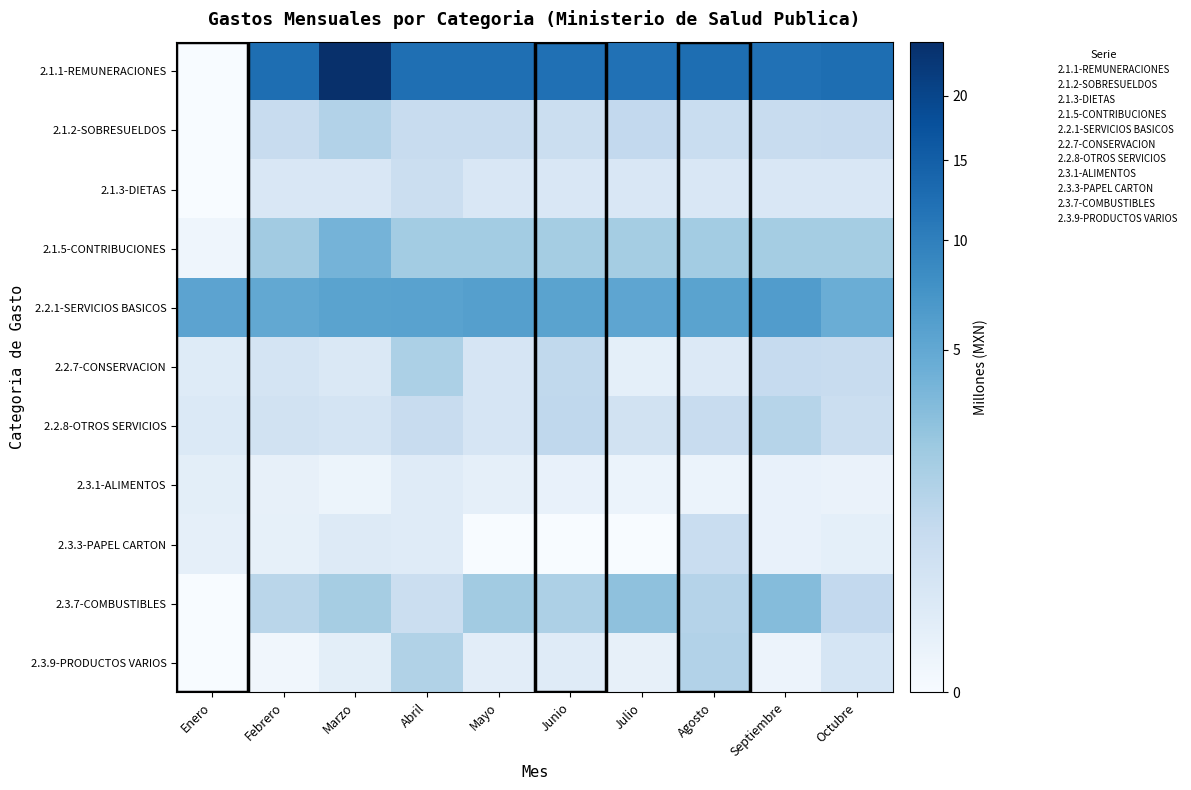

What is the greatest value displayed?

24.8